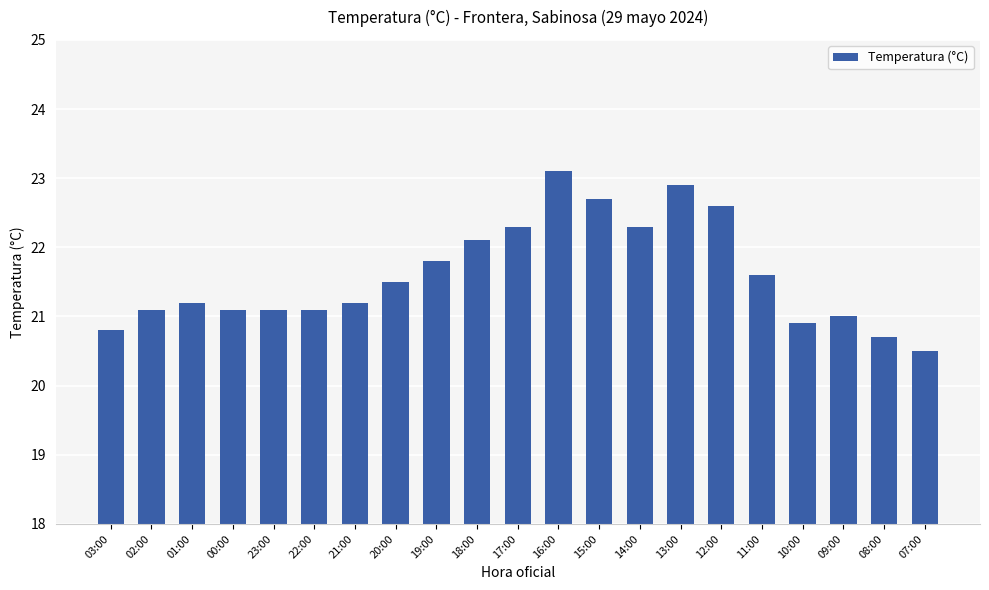

Reading left to right, what are all the values shown in this chart?

03:00=20.8	02:00=21.1	01:00=21.2	00:00=21.1	23:00=21.1	22:00=21.1	21:00=21.2	20:00=21.5	19:00=21.8	18:00=22.1	17:00=22.3	16:00=23.1	15:00=22.7	14:00=22.3	13:00=22.9	12:00=22.6	11:00=21.6	10:00=20.9	09:00=21.0	08:00=20.7	07:00=20.5